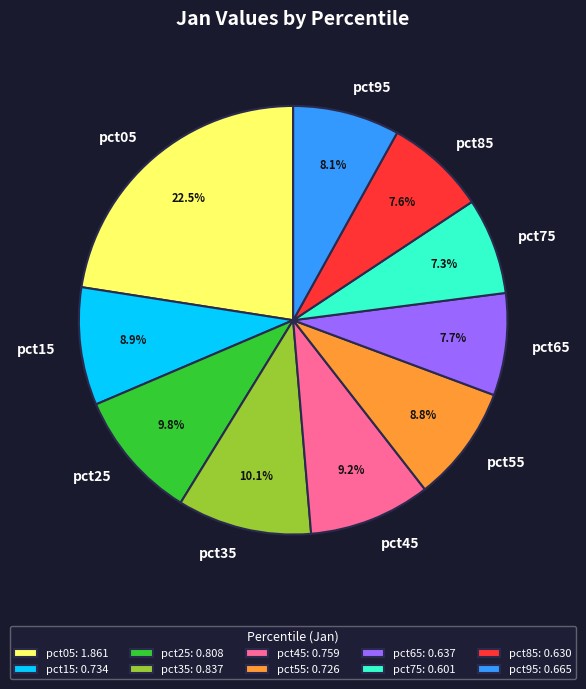

Count the number of slices in the pie.

10